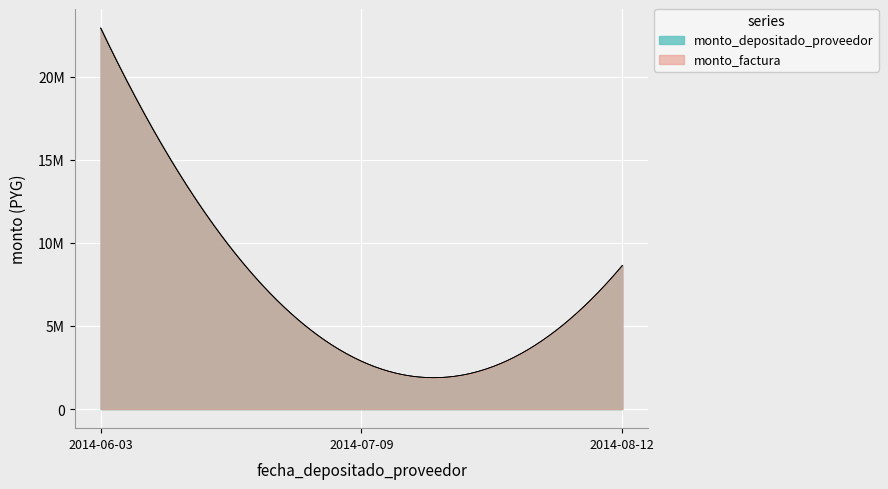

Does the chart display data point markers on the line(s)?

No